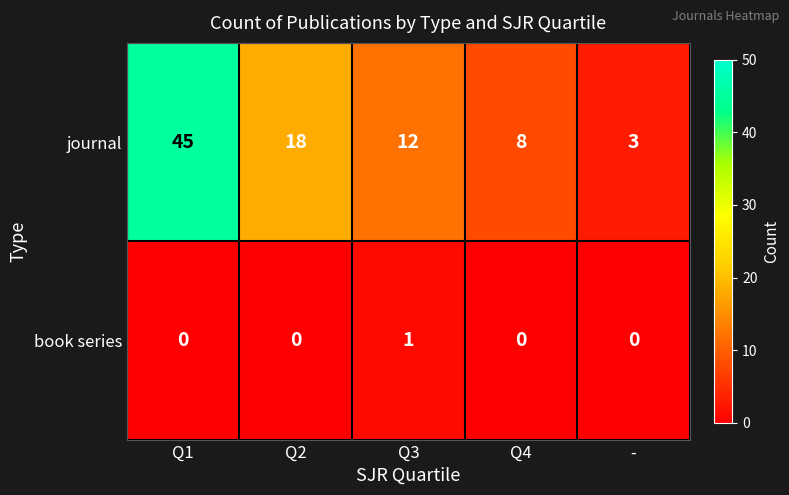

The value of journal at Q1 is 31. True or false?

False